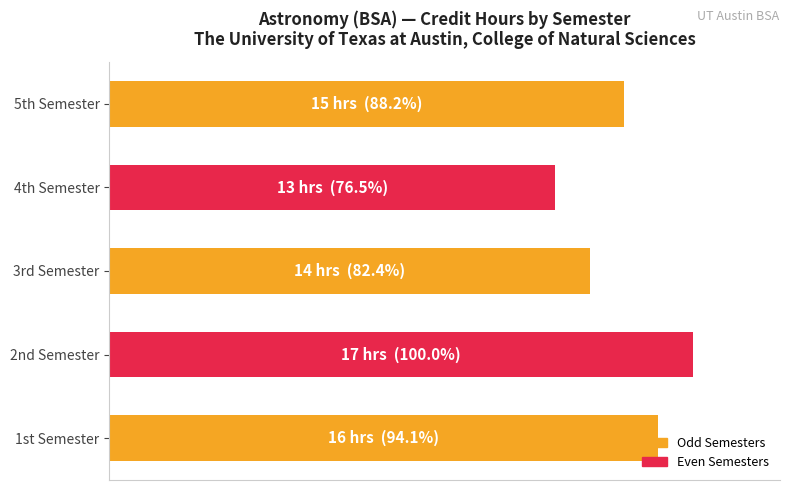

Rank the categories by value from lowest to highest.

4th Semester, 3rd Semester, 5th Semester, 1st Semester, 2nd Semester